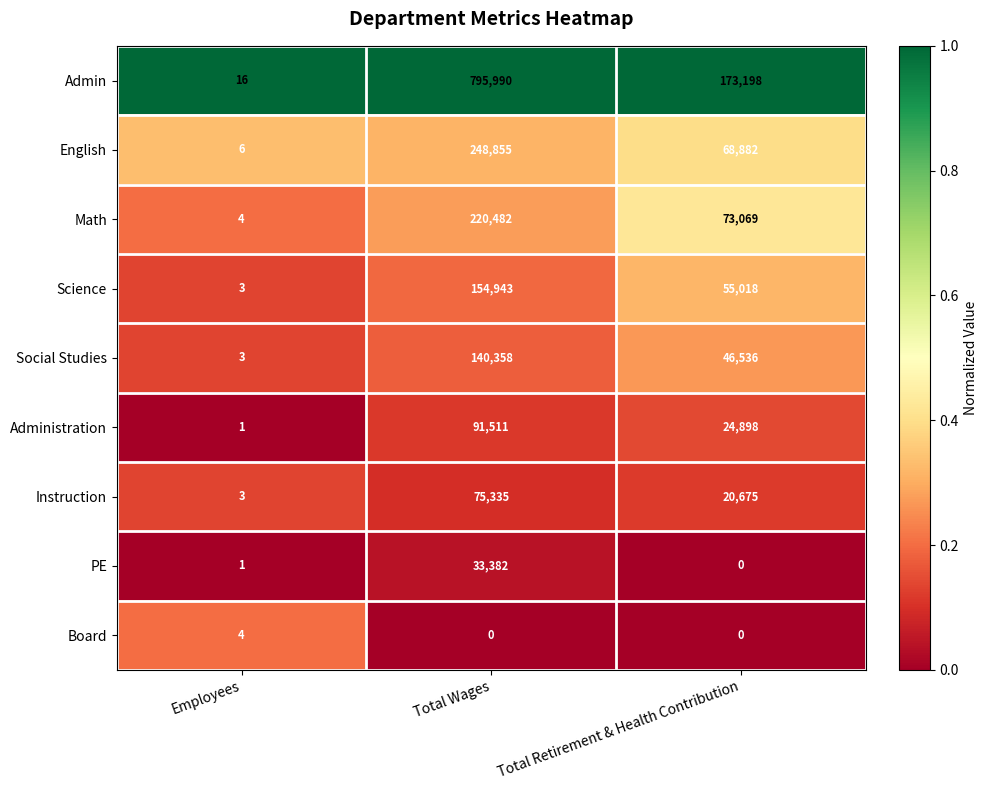

What is the difference between the highest and lowest values at Total Retirement & Health Contribution?

173198